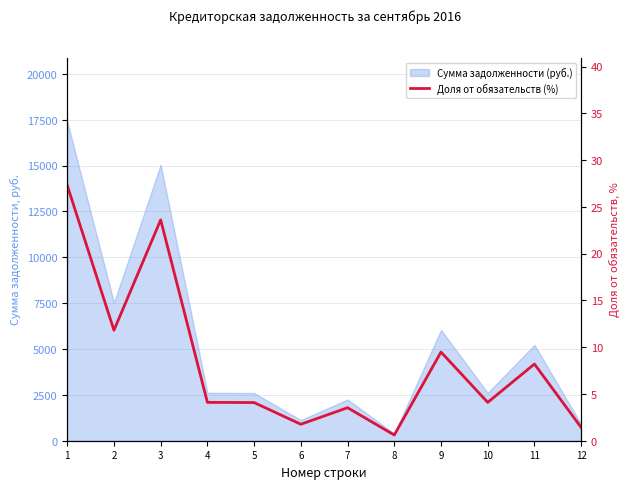

Which label corresponds to the smallest value in the chart?

8